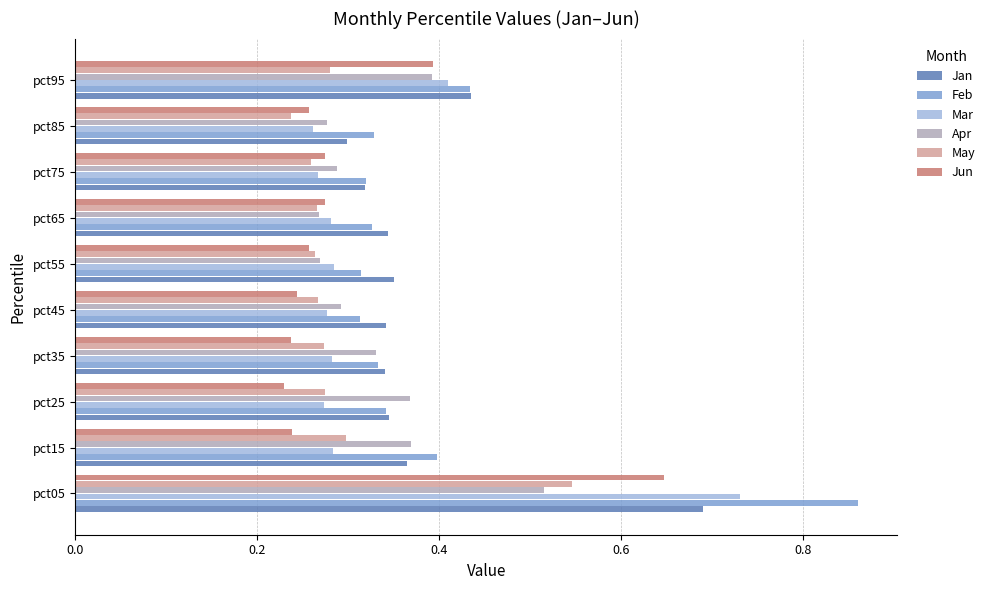

Between pct65 and pct95, which series saw the biggest shift?

Mar